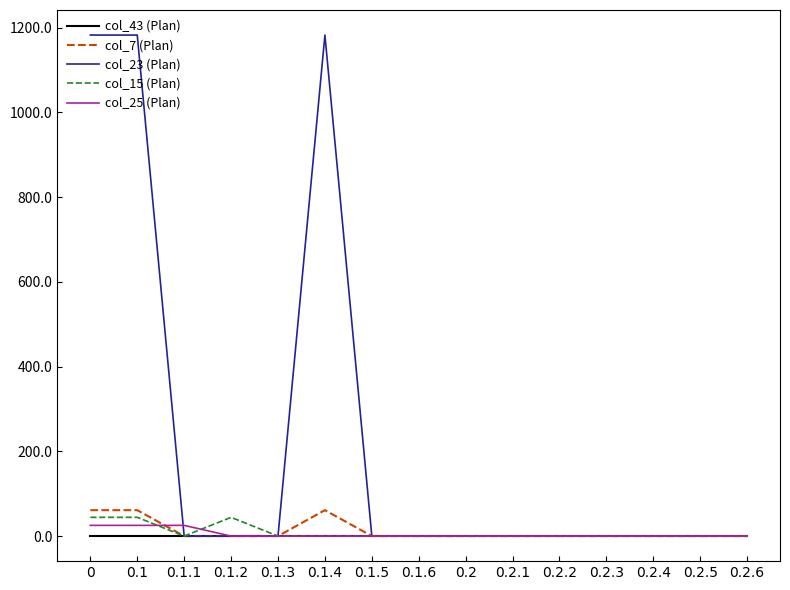

What is the maximum value shown in the chart?

1182.5